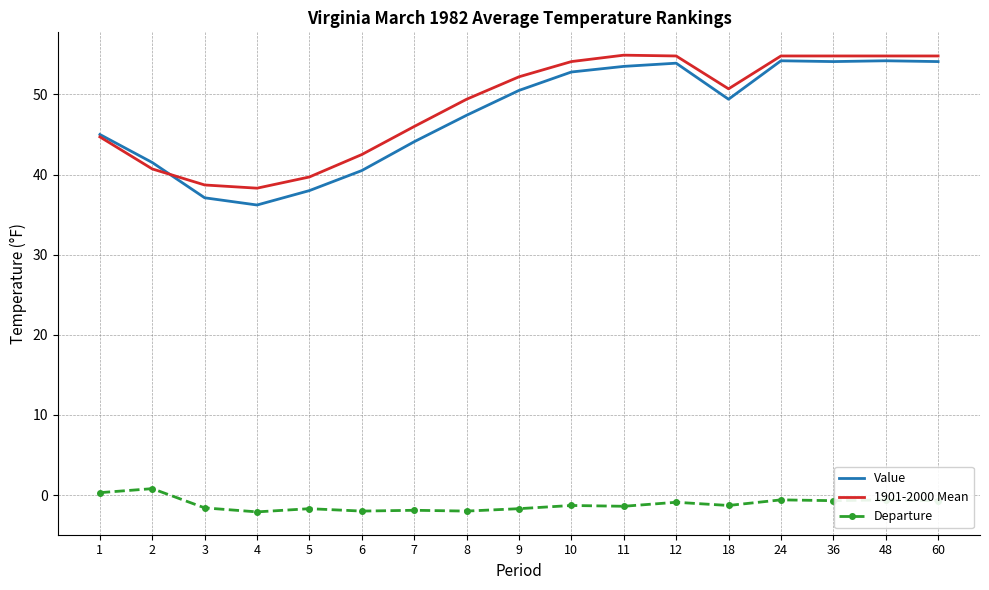

What is the total value across all series at 9?

101.0